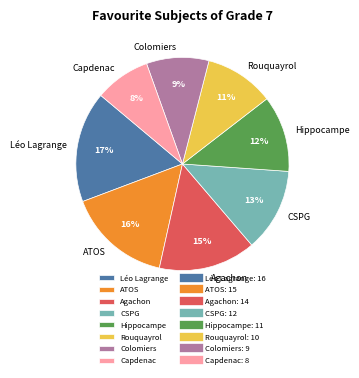

Does ATOS represent more than half of the total?

No